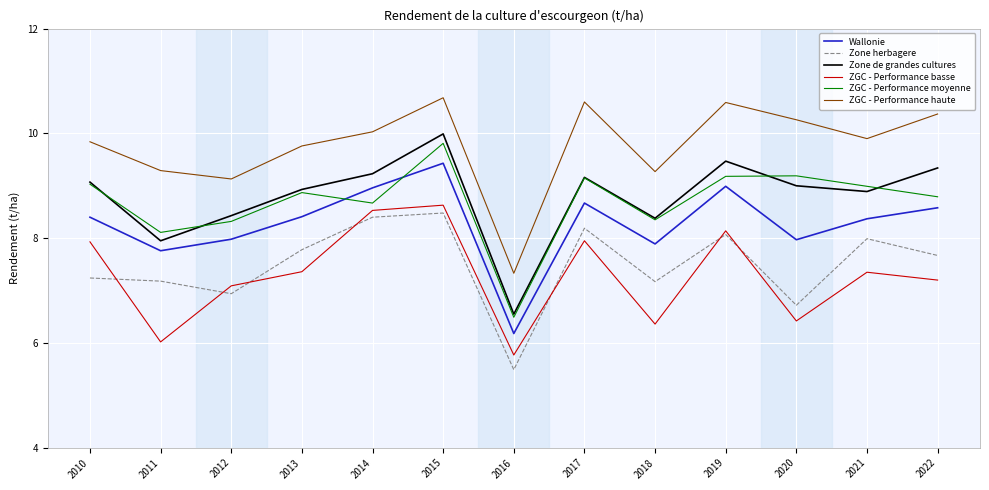

The Zone de grandes cultures series shows 8.4 at 2012. True or false?

True